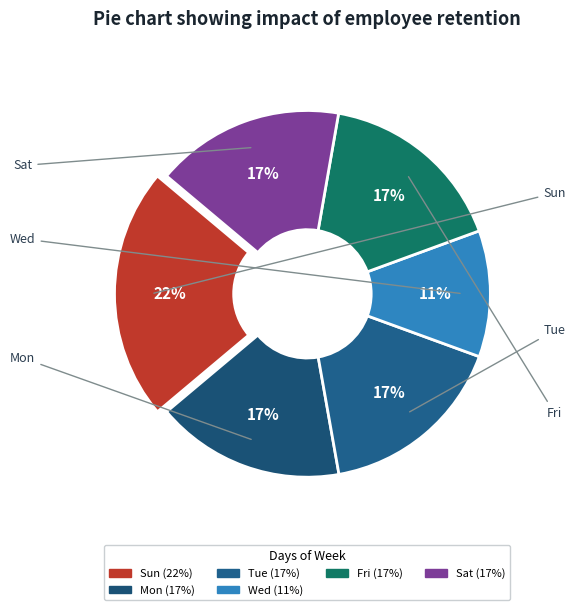

How many segments does this pie chart have?

6